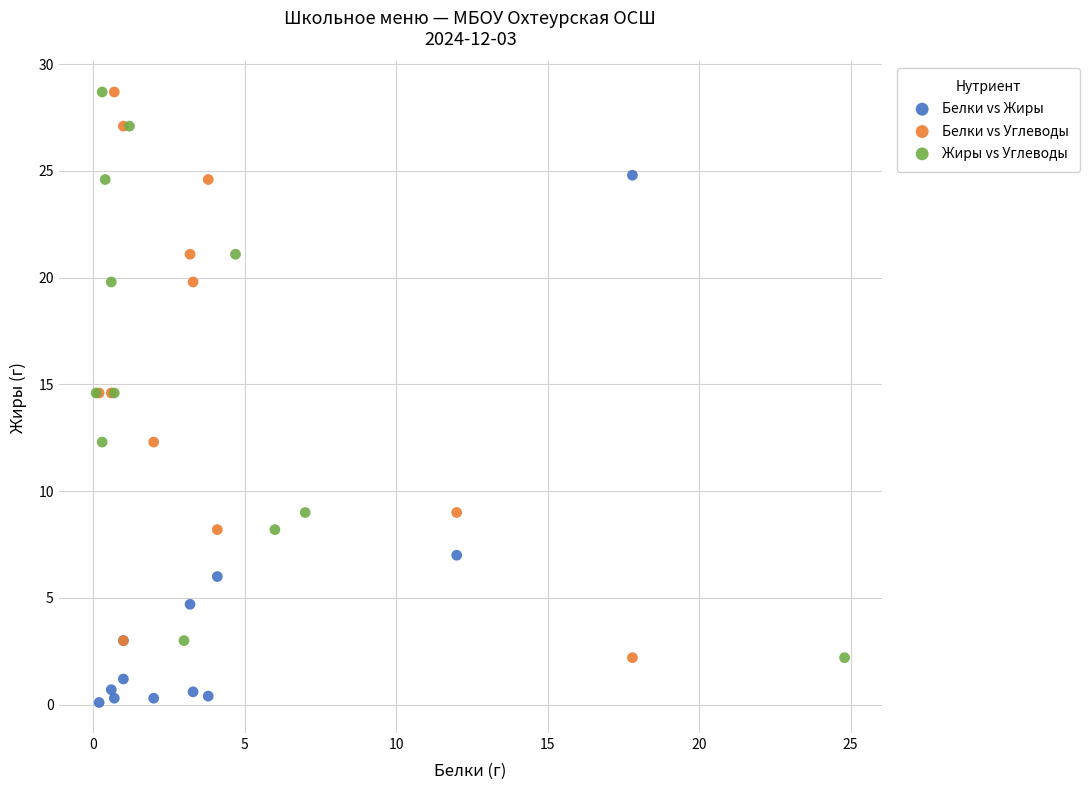

Which series contains the lowest Y value?

Белки vs Жиры